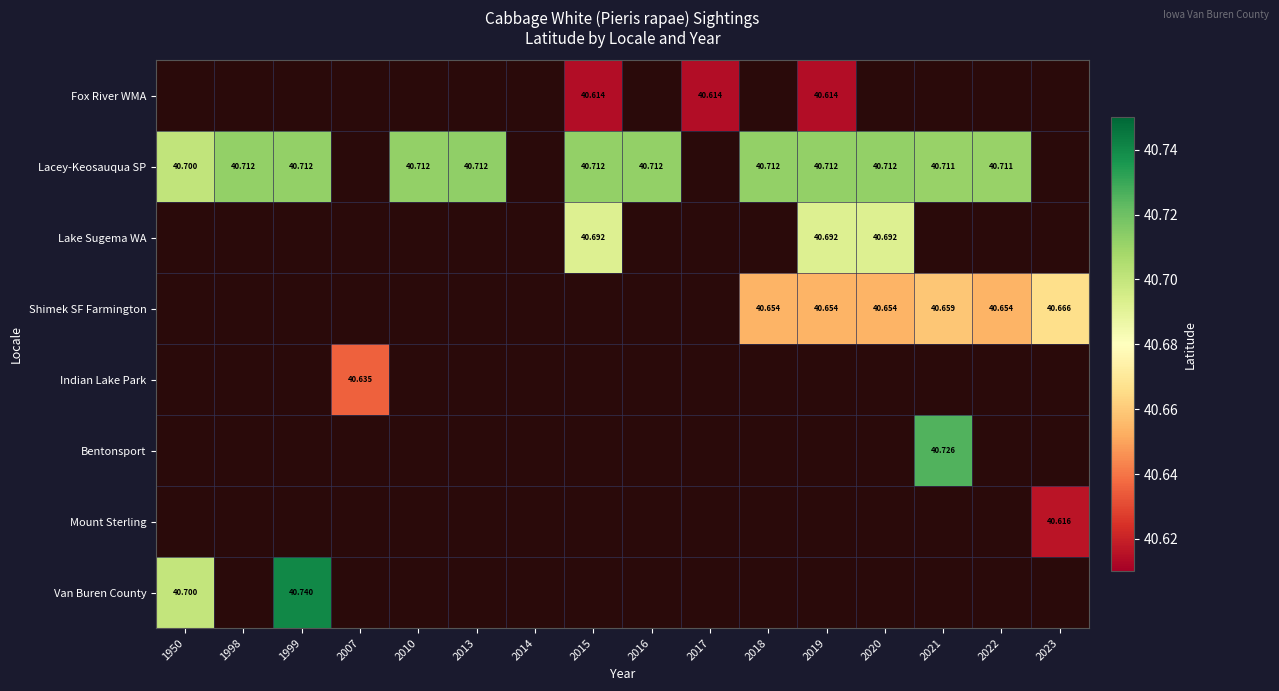

Which has a higher value, 2013 or 2016?

2016